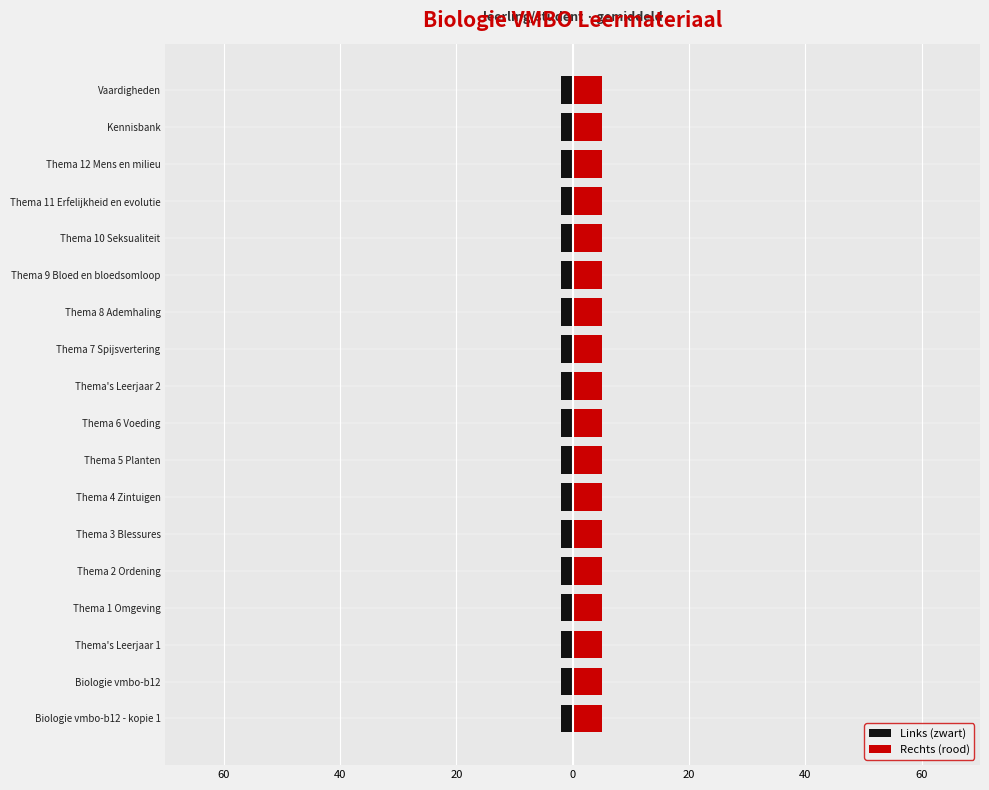

How many bars are there in total?

36